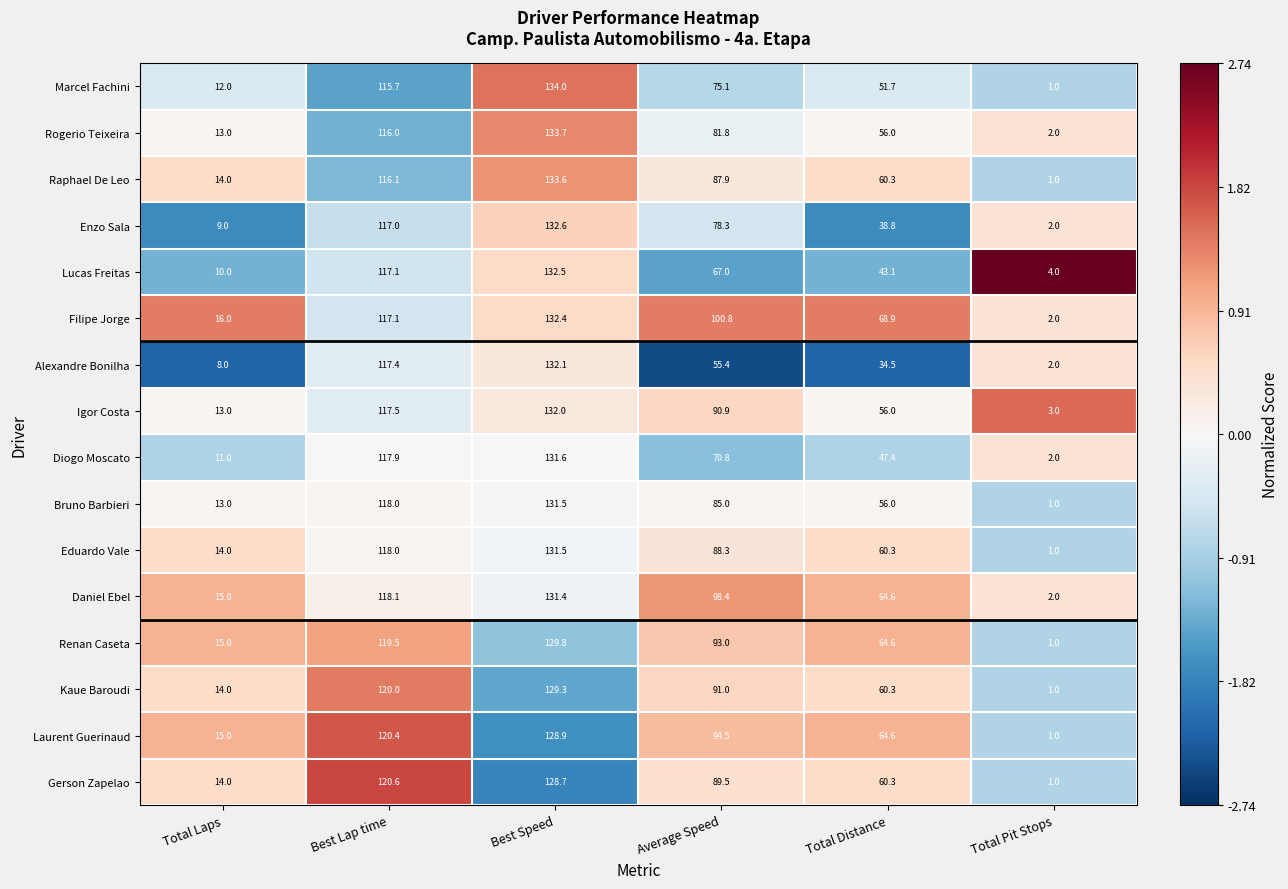

The value of Marcel Fachini at Average Speed is 75.1. True or false?

True